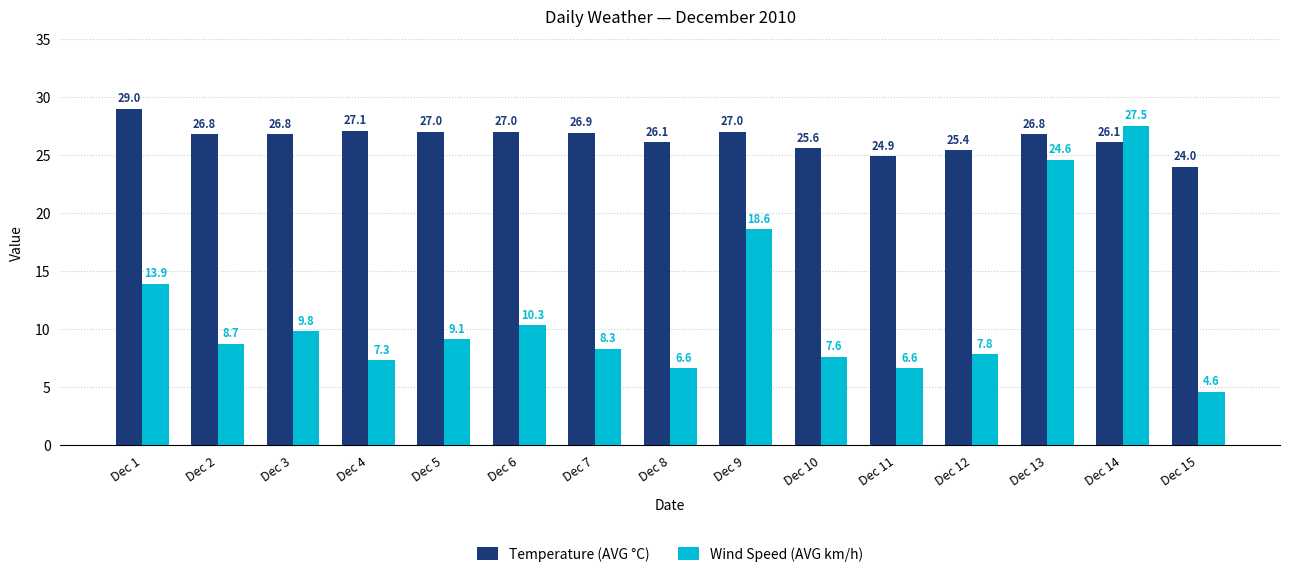

Reading left to right, transcribe all the data shown in this chart.

Temperature (AVG °C): 29.0	26.8	26.8	27.1	27.0	27.0	26.9	26.1	27.0	25.6	24.9	25.4	26.8	26.1	24.0
Wind Speed (AVG km/h): 13.9	8.7	9.8	7.3	9.1	10.3	8.3	6.6	18.6	7.6	6.6	7.8	24.6	27.5	4.6